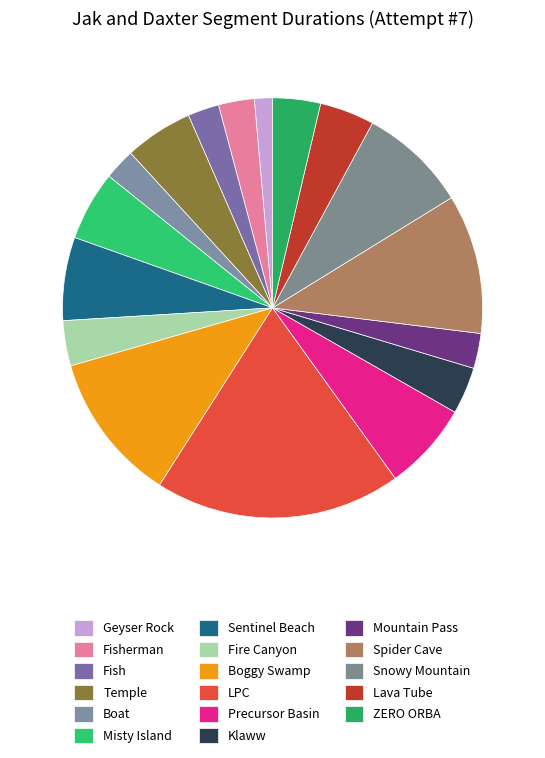

What portion of the pie excludes Fish?

97.6%